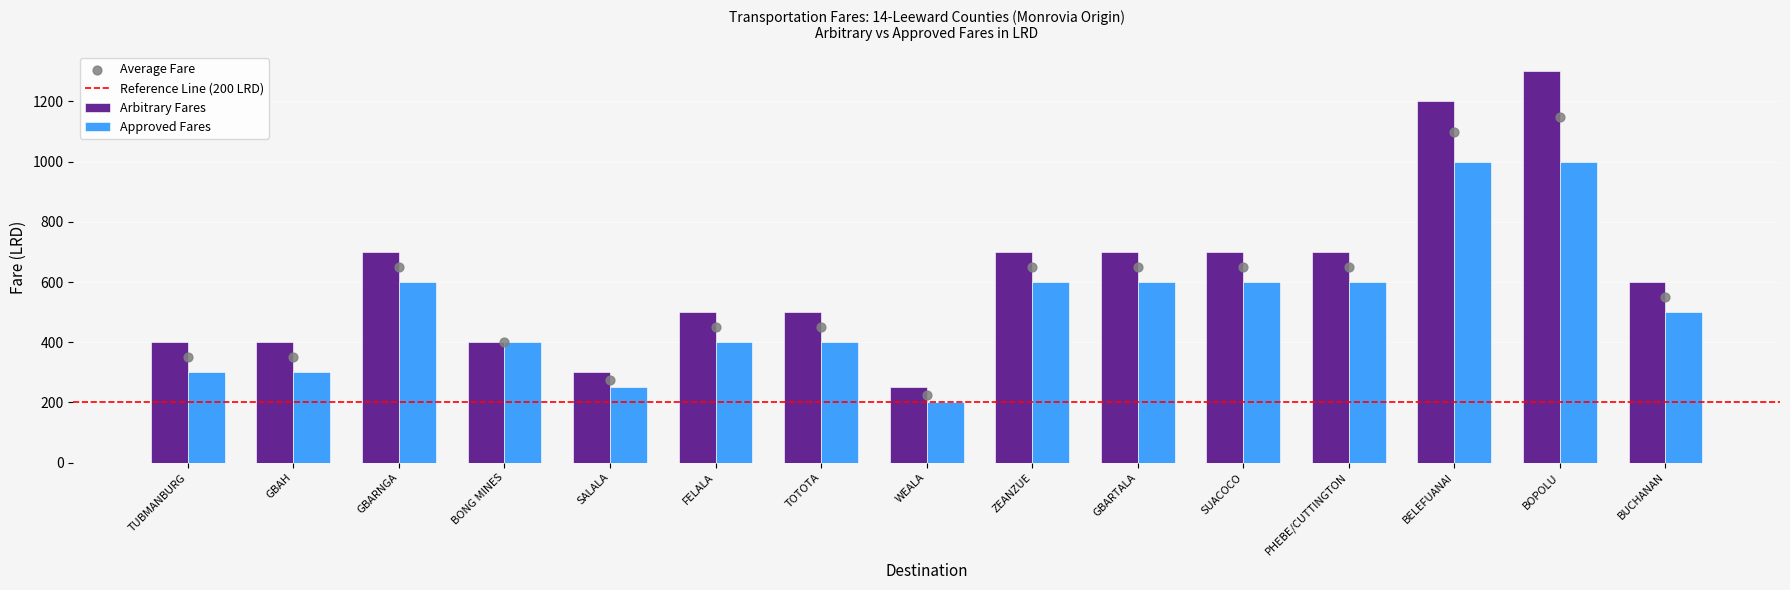

Which series has the largest Y range (max minus min)?

Arbitrary Fares